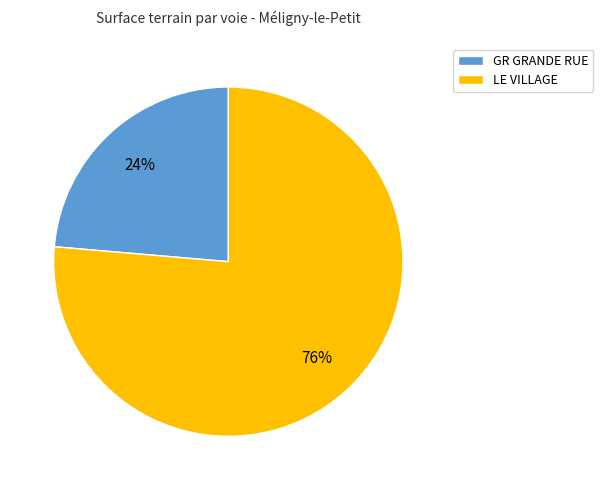

To the nearest percent, what percentage of the pie is GR GRANDE RUE?

24%